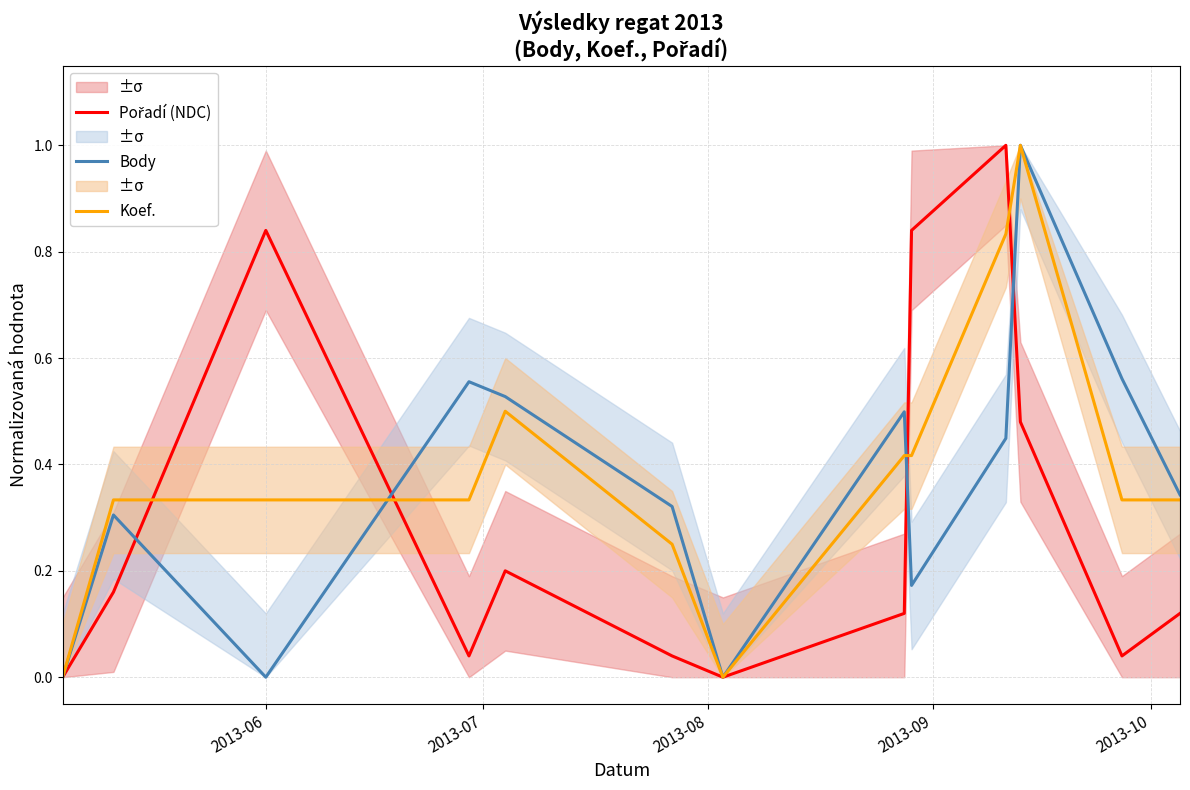

What is the maximum value for Koef.?

1.0